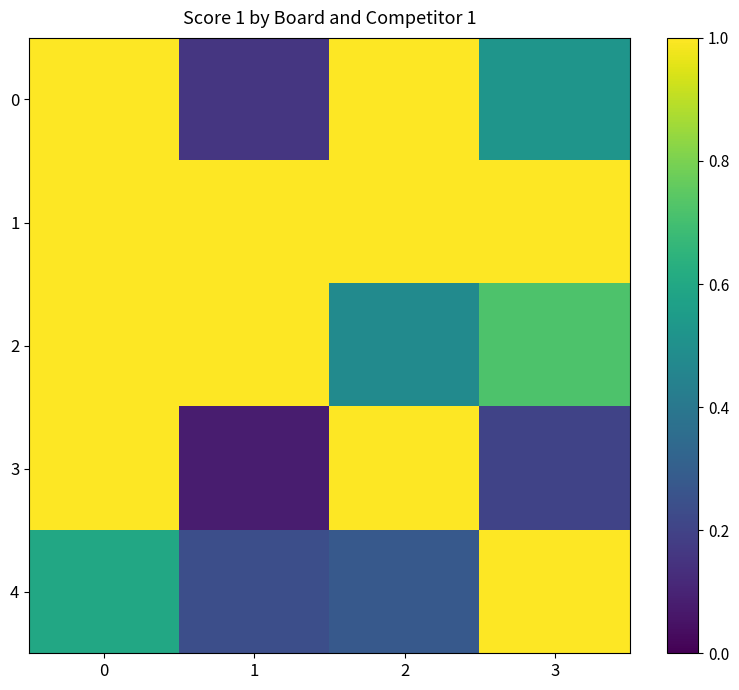

Rank the series at 2 from lowest to highest value.

4, 2, 0, 1, 3